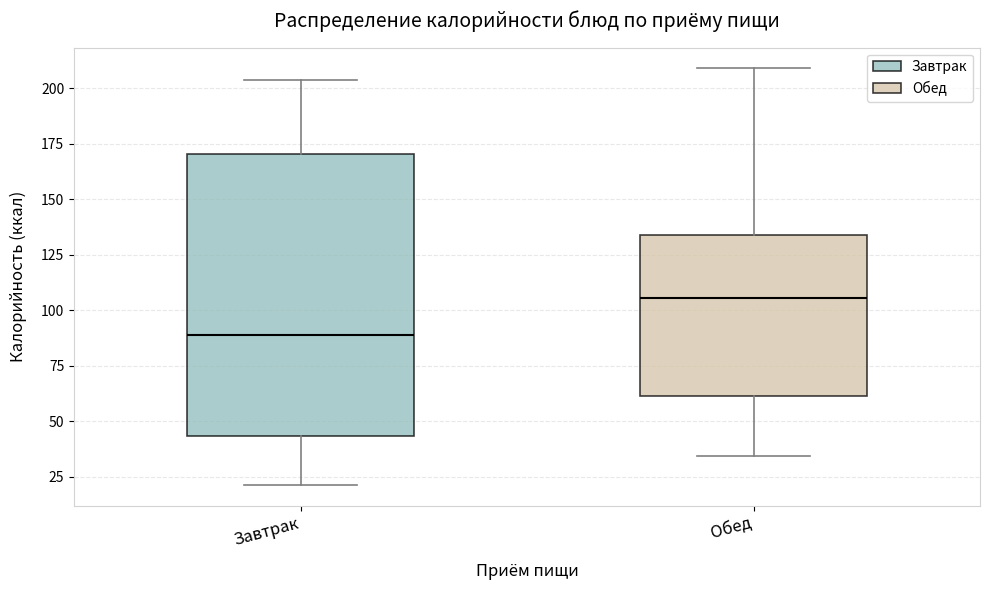

Which box is the tallest, from its lower edge to its upper edge?

Завтрак